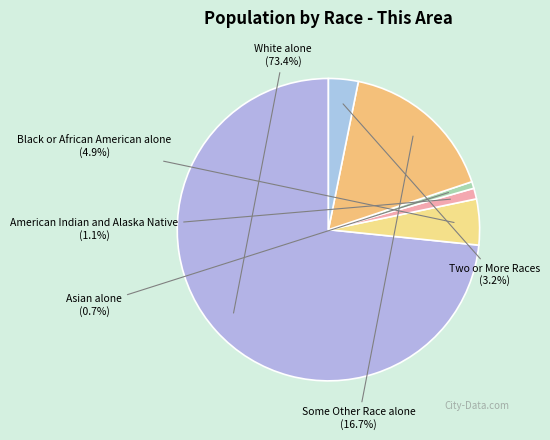

Which slice is the largest?

White alone